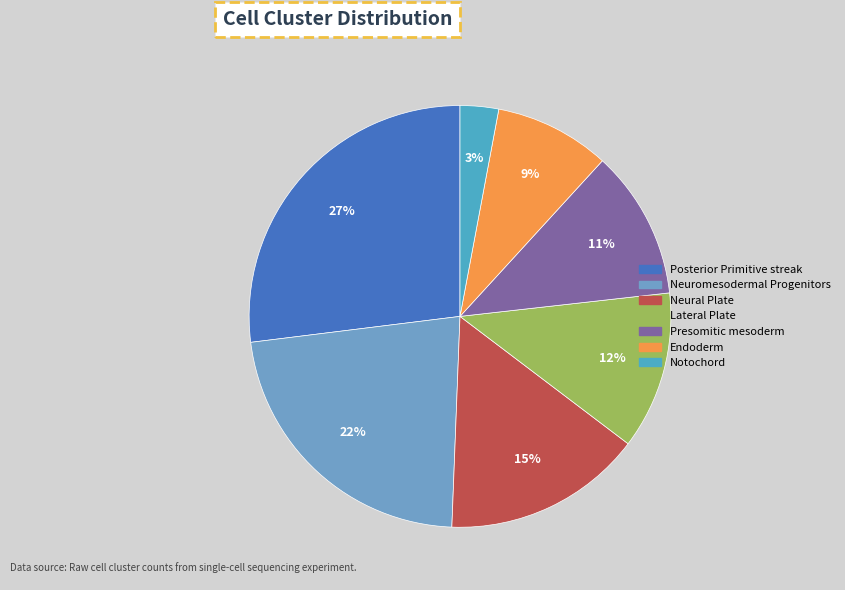

Is there any slice that represents more than half of the pie?

No